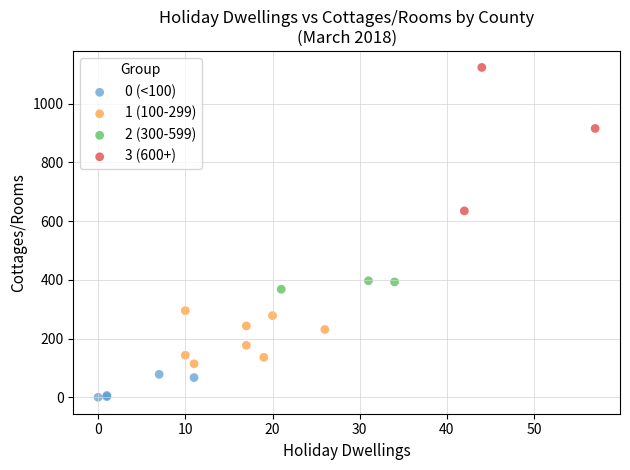

Which series has the largest Y range (max minus min)?

3 (600+)